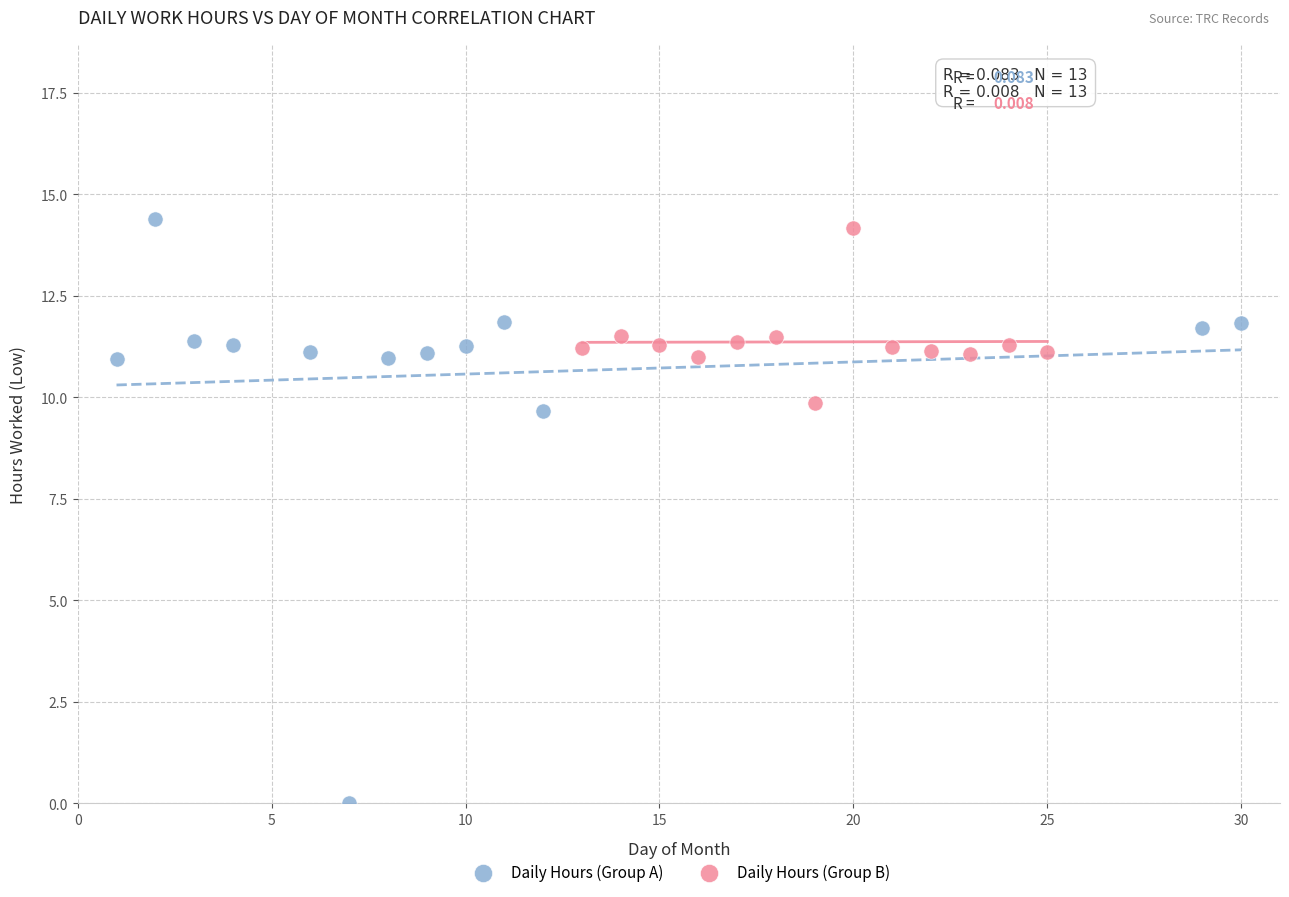

Which series reaches the maximum Y coordinate?

Daily Hours (Group A)